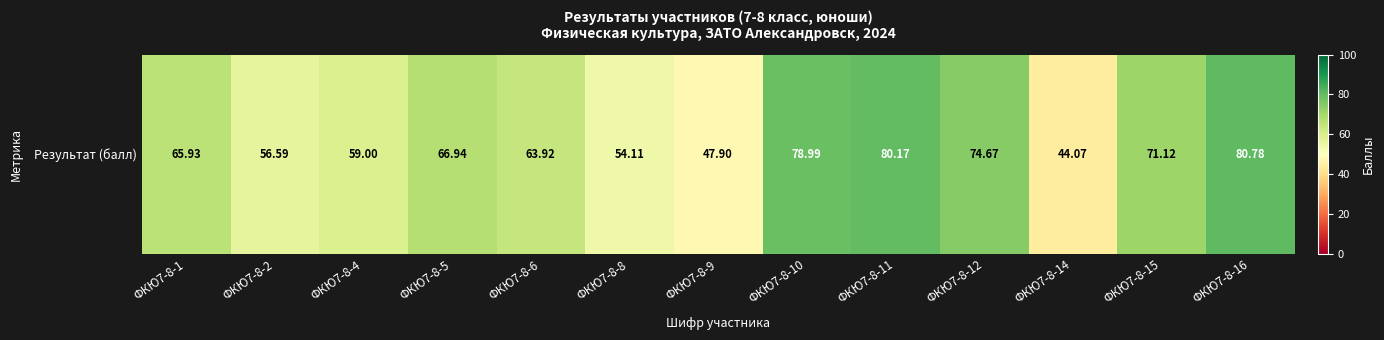

True or false: the data shows 80.8 at ФКЮ7-8-16.

True